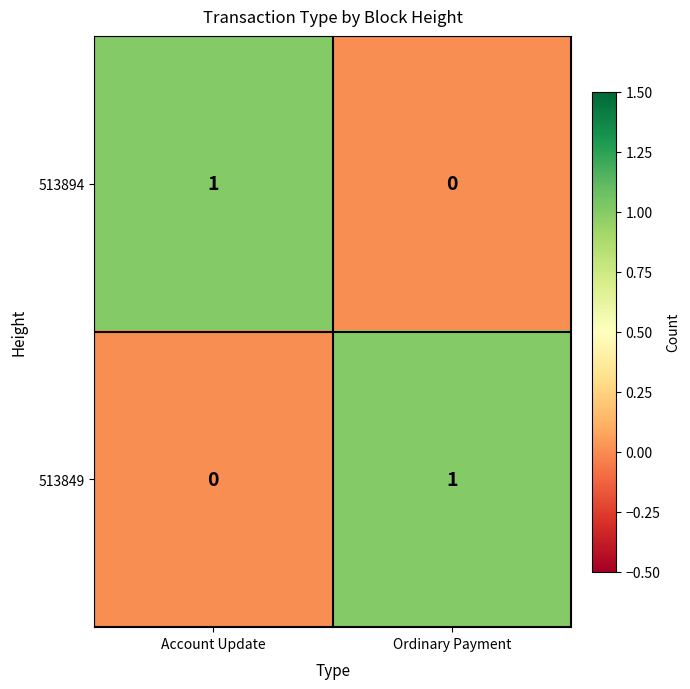

At which label does 513894 reach its minimum?

Ordinary Payment